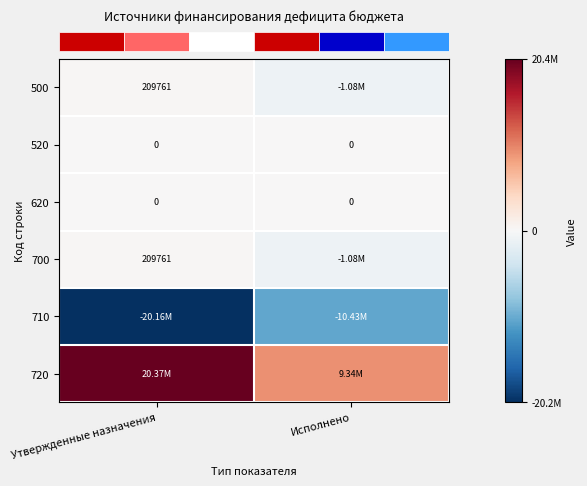

At how many categories does at least one series exceed 12775747?

1